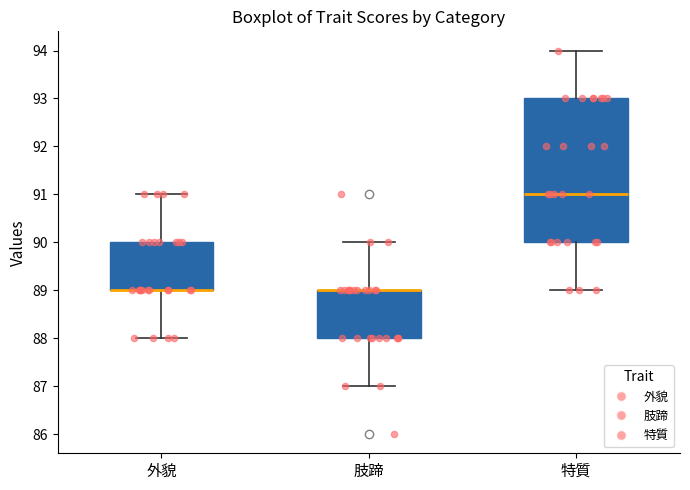

Which box is the tallest, from its lower edge to its upper edge?

特質